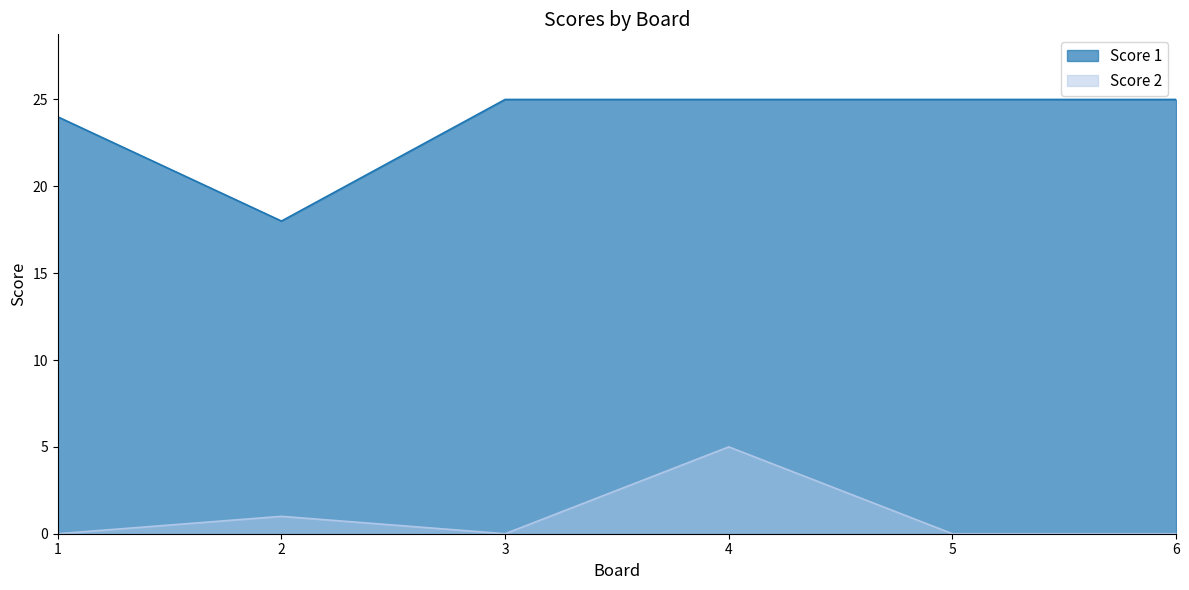

What is the difference between the second highest and second lowest values in the Score 1 series?

1